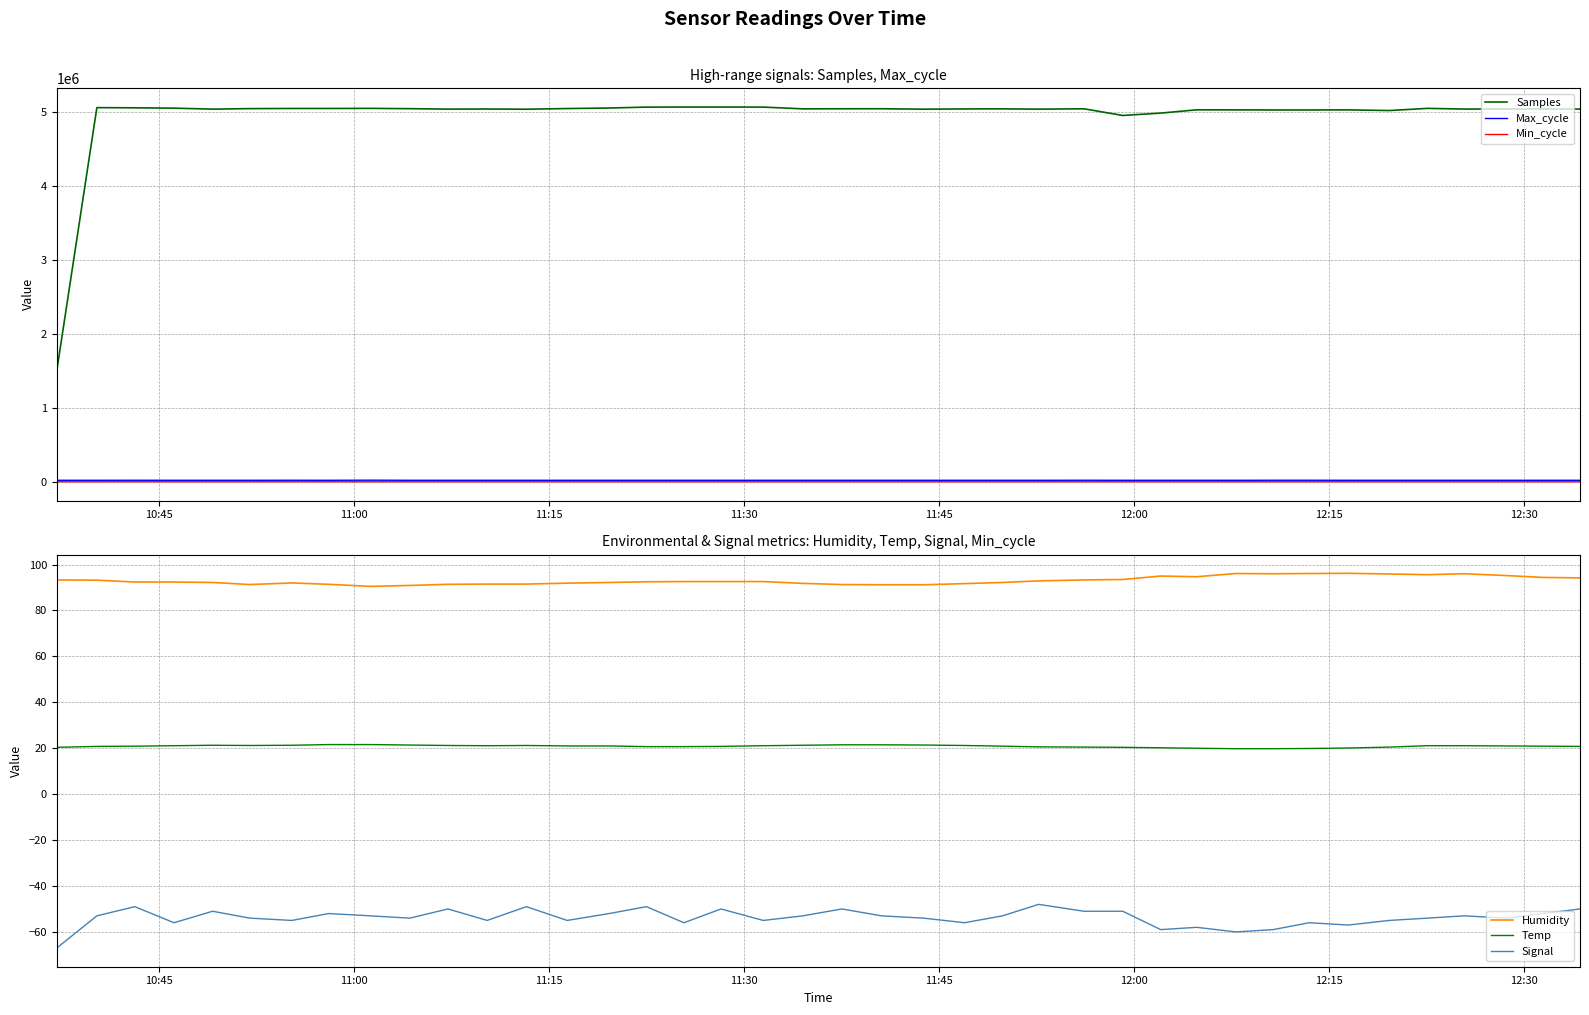

True or false: Samples and Min_cycle intersect in this chart.

False